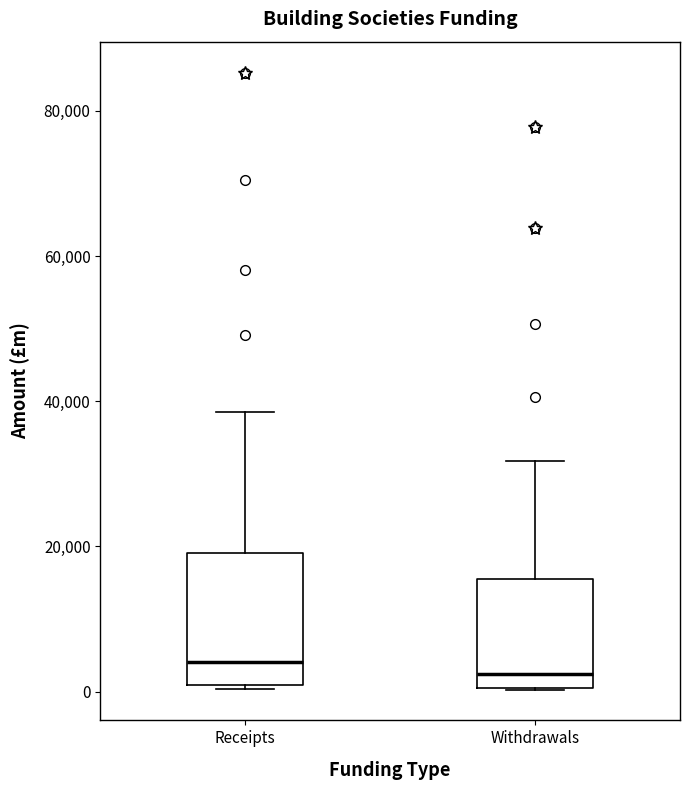

Where is the upper edge of the box for Receipts on the y-axis? The values are not printed on the chart, so give them approximately, as read against the axis.

20000